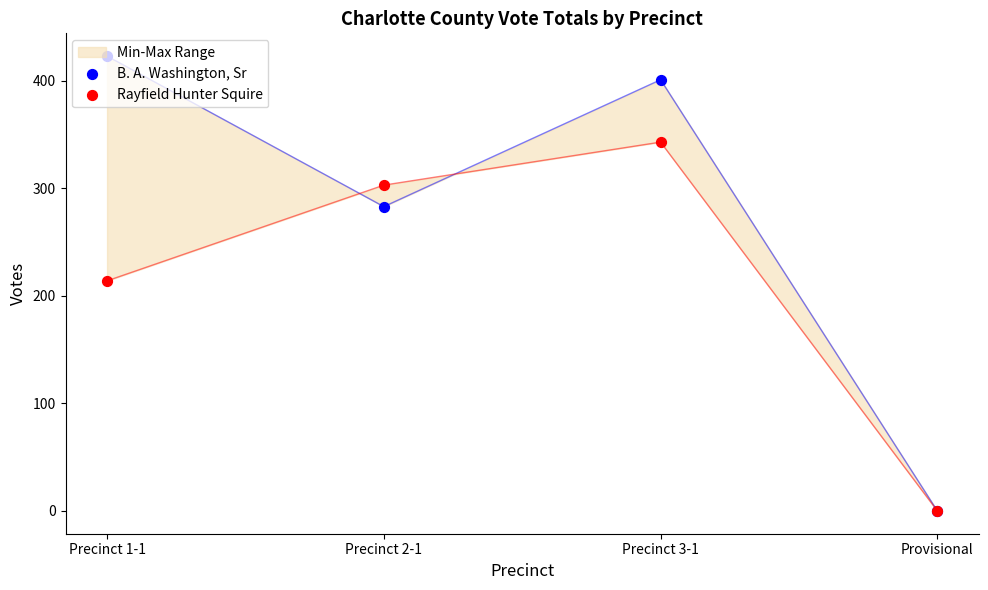

At how many categories does at least one series exceed 396?

2